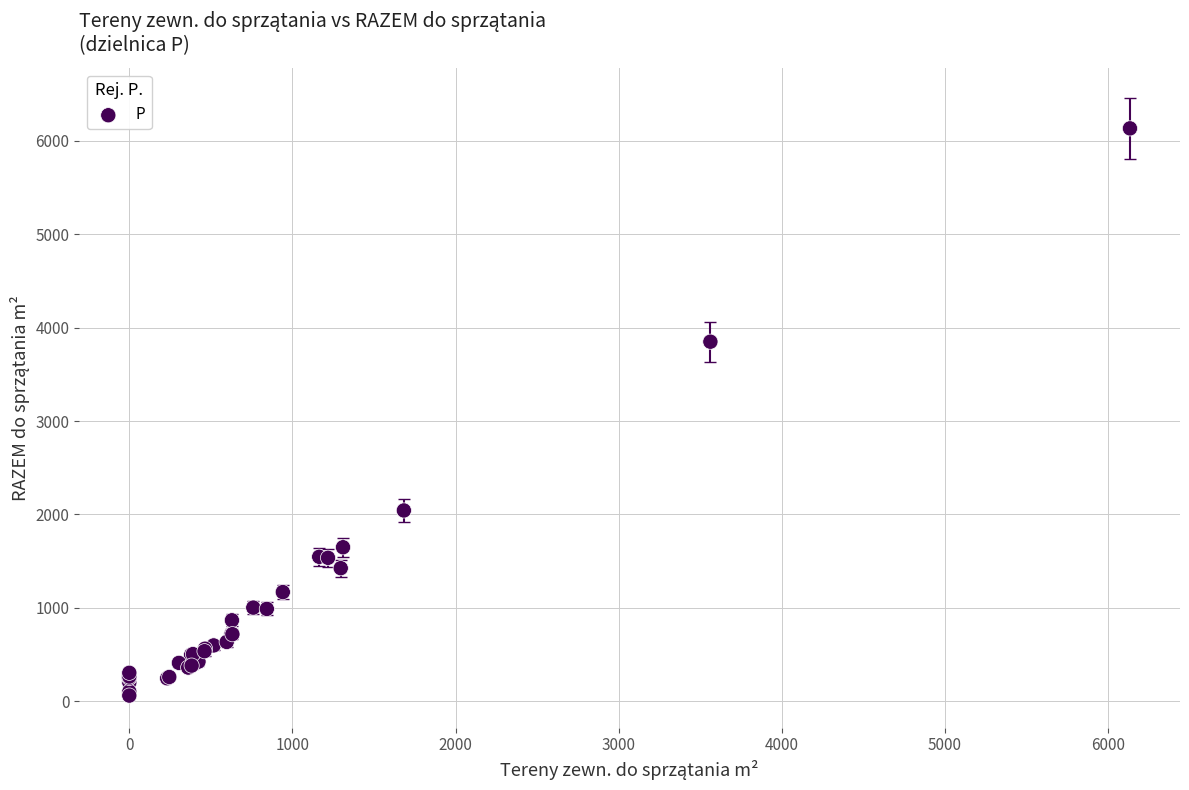

What Y value in the scatter plot is closest to 3097?

3850